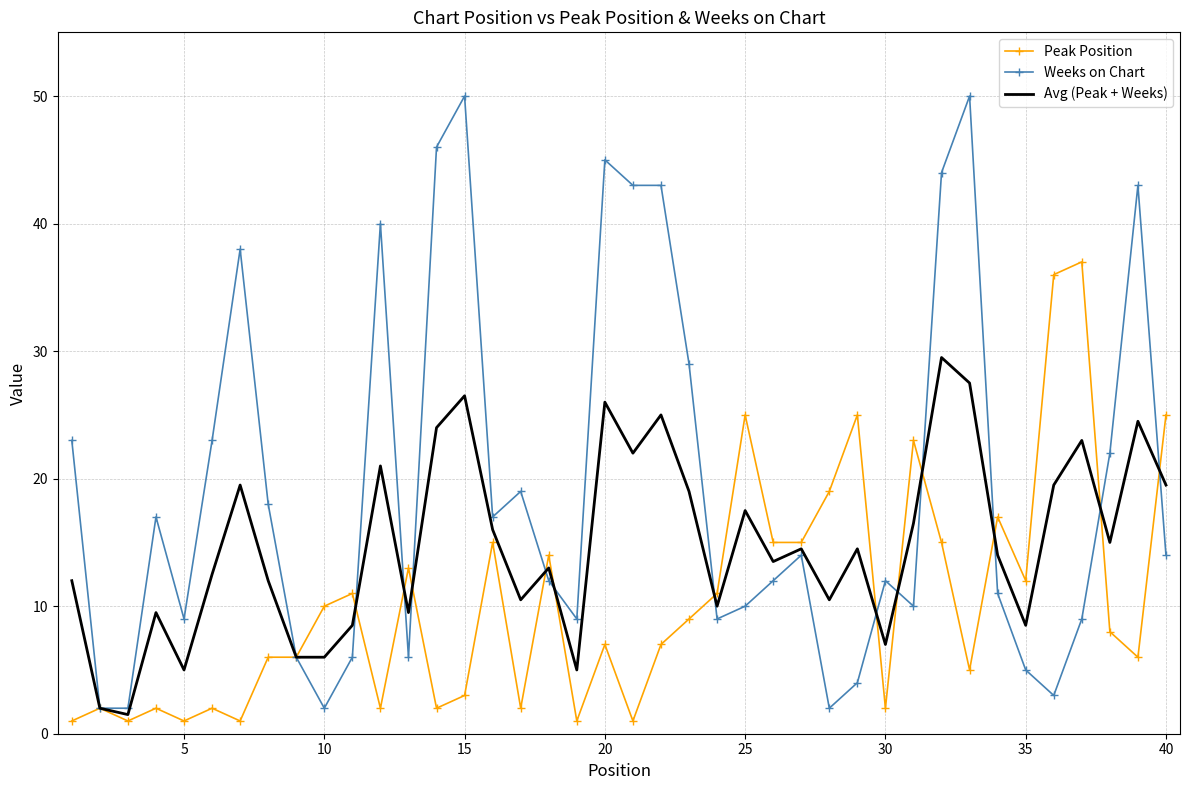

Rank the series by their average value, from highest to lowest.

Weeks on Chart, Avg (Peak + Weeks), Peak Position